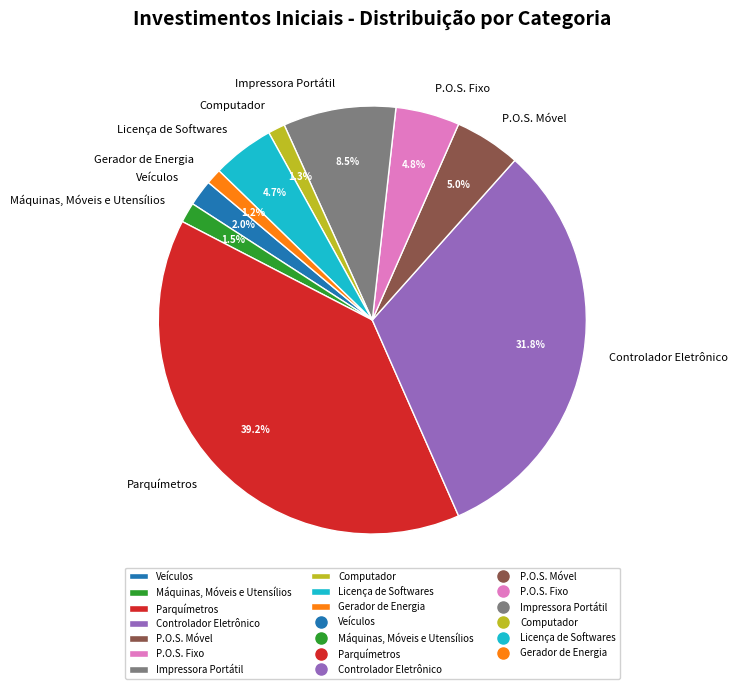

How much of the chart is everything except Máquinas, Móveis e Utensílios?

98.5%